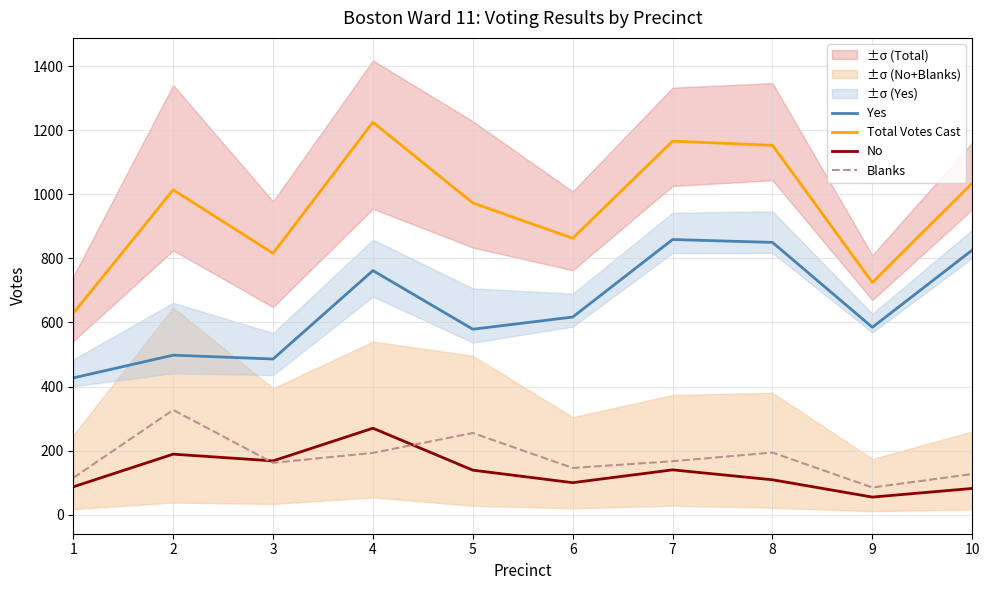

Rank the series at 7 from lowest to highest value.

No, Blanks, Yes, Total Votes Cast